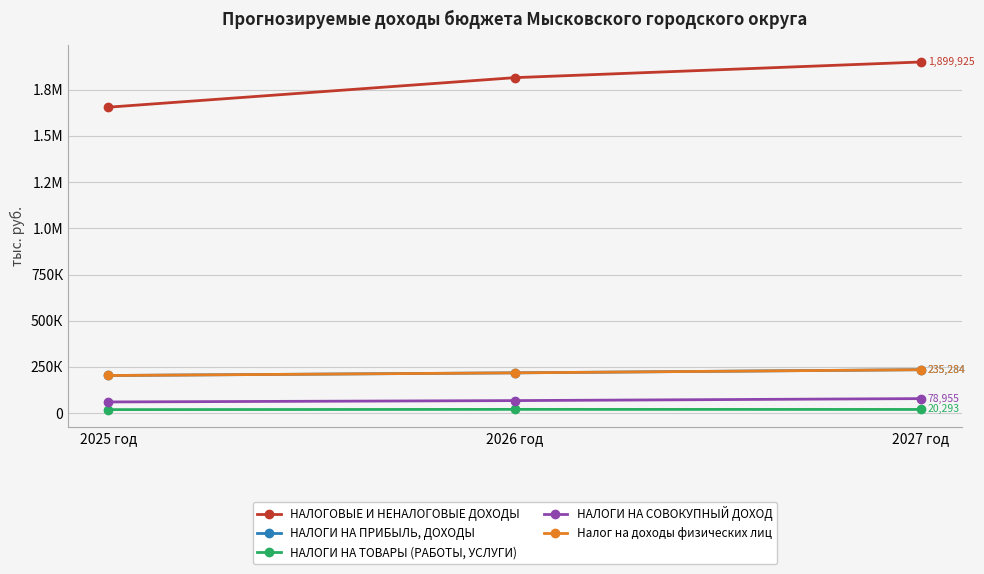

Is this an area chart (filled region under the line)?

No